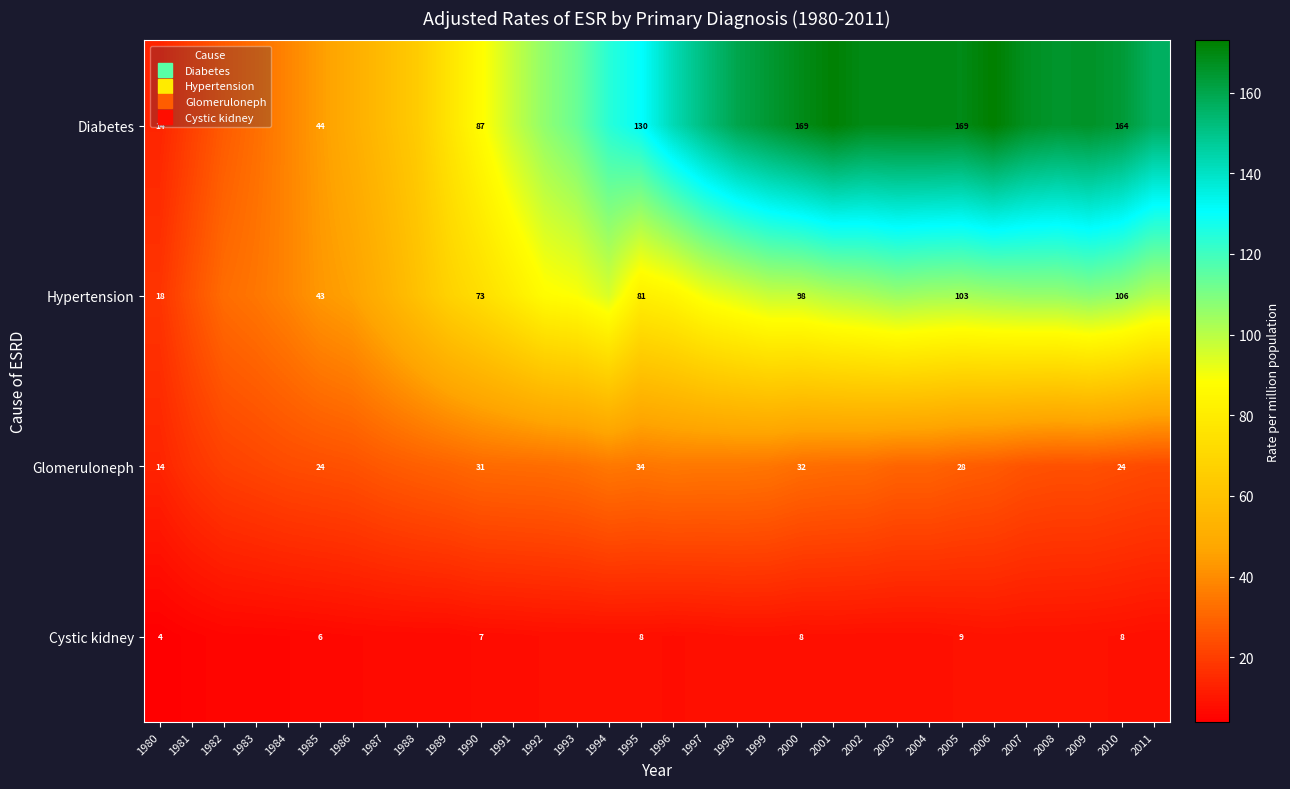

At which label does Cystic kidney reach its minimum?

1980